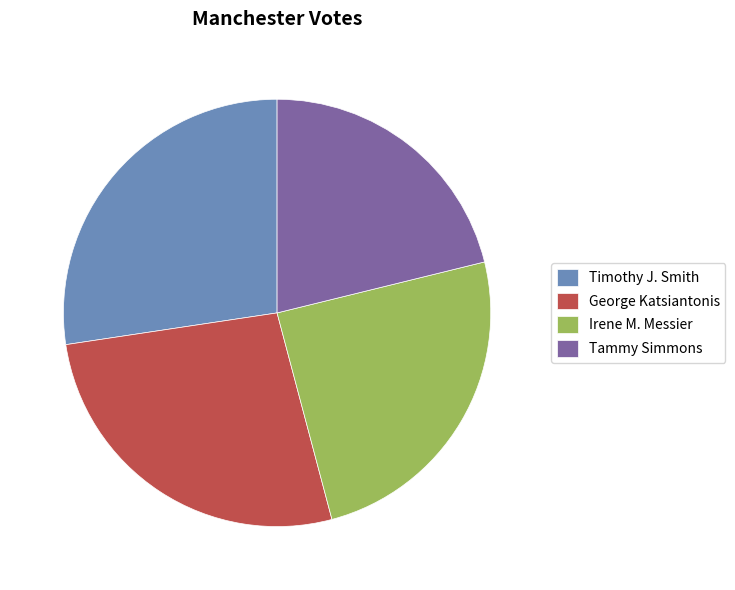

The Tammy Simmons slice represents 34% of the pie. True or false?

False